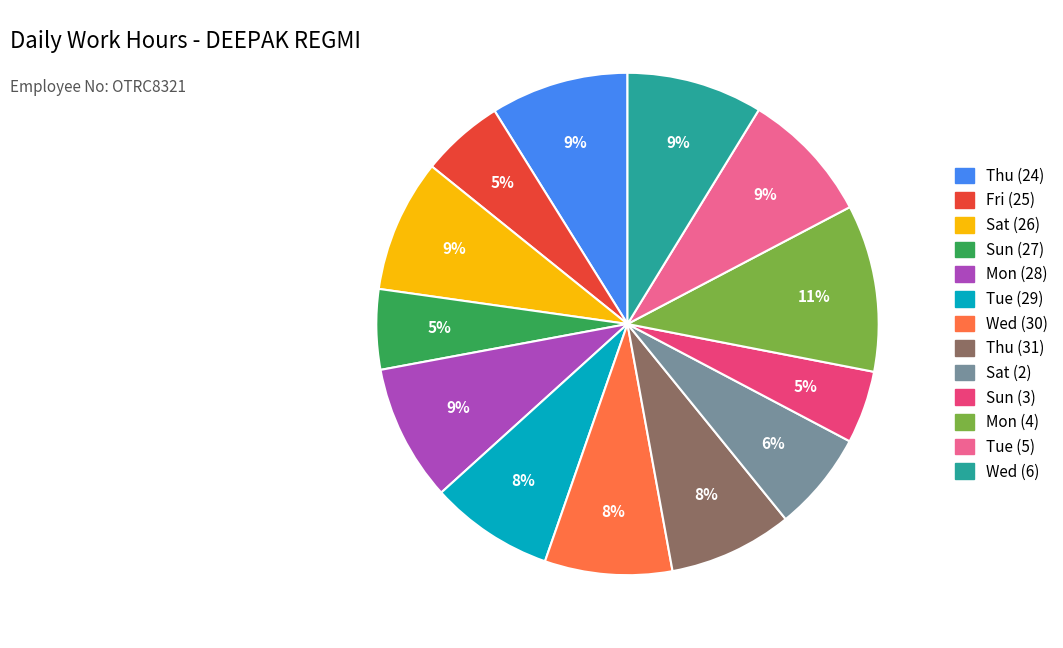

Do Sat (2) and Mon (4) together represent more than half of the pie?

No